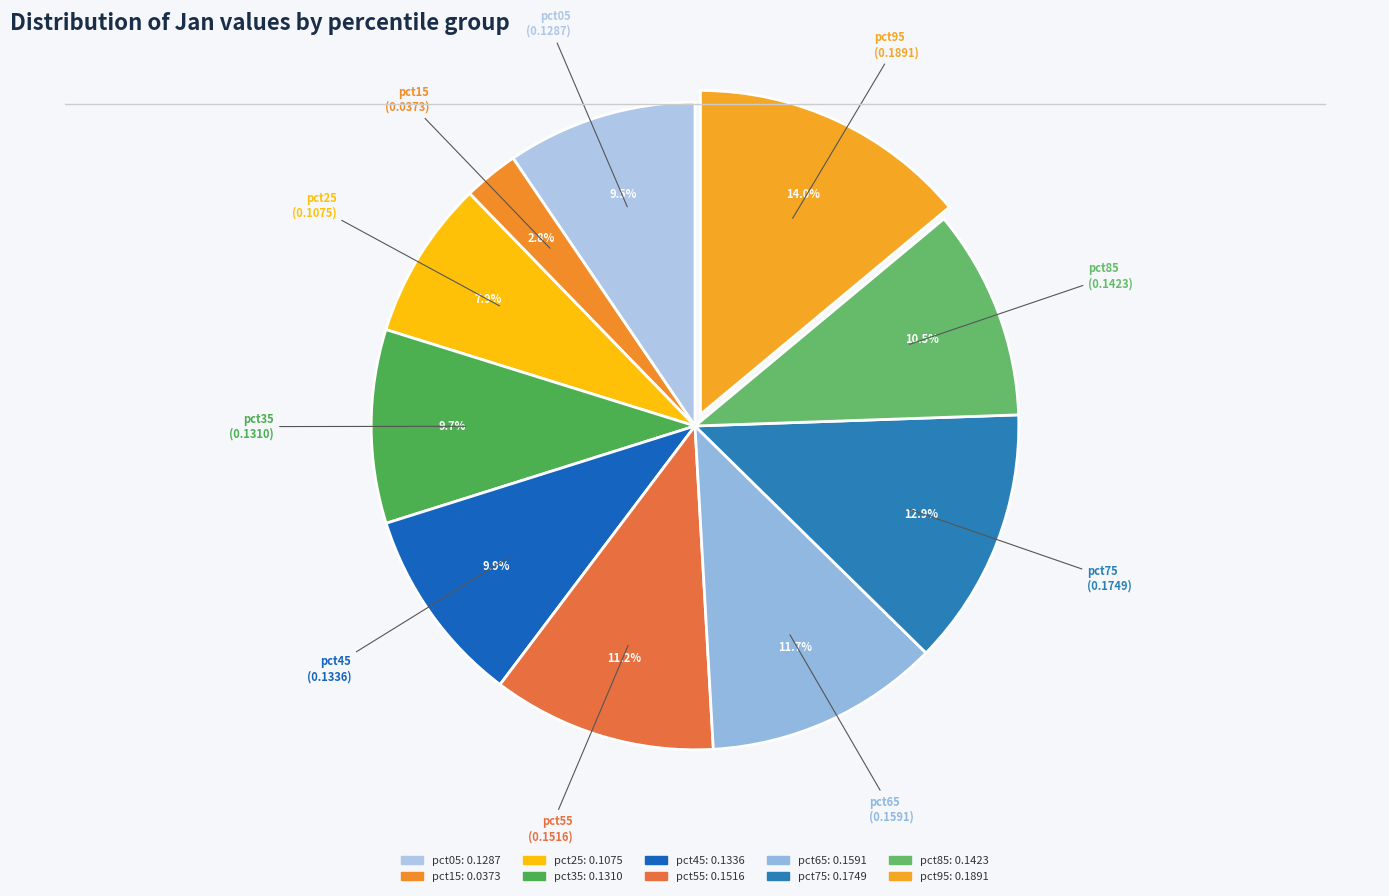

What percentage is the pct55 slice, to the nearest percent?

11%